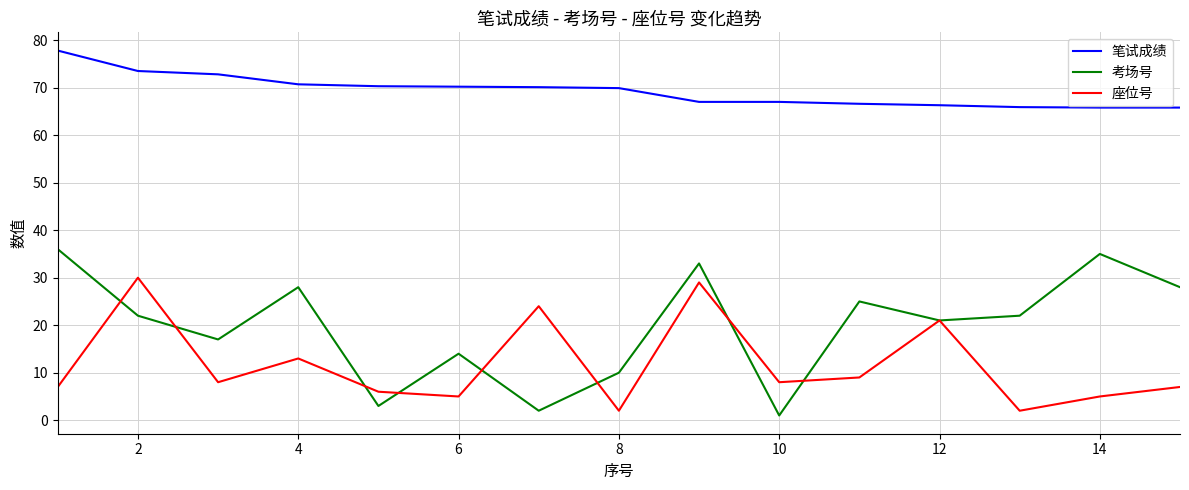

What is the maximum value shown in the chart?

77.8